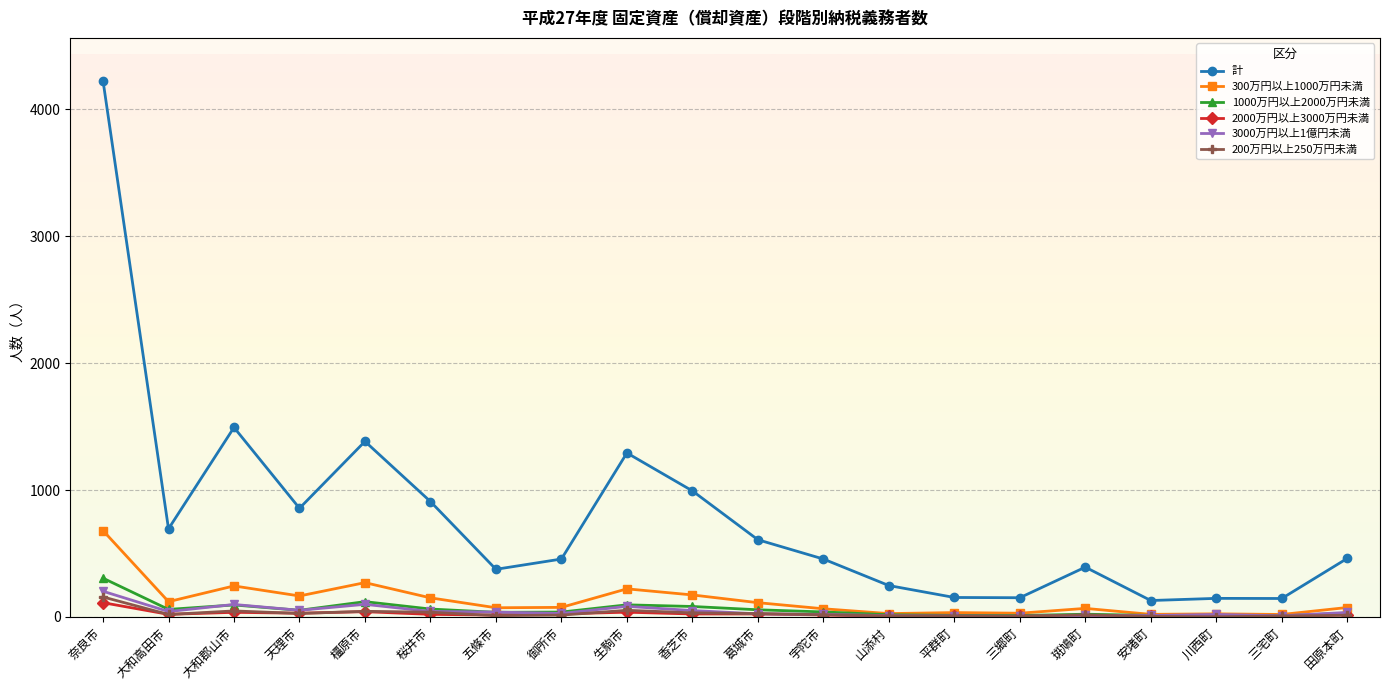

What is the maximum value for 300万円以上1000万円未満?

680